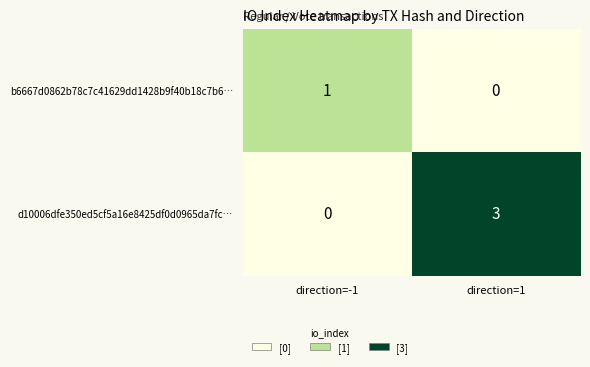

What is the difference between the d10006dfe350ed5cf5a16e8425df0d0965da7fc… values at direction=1 and direction=-1?

3